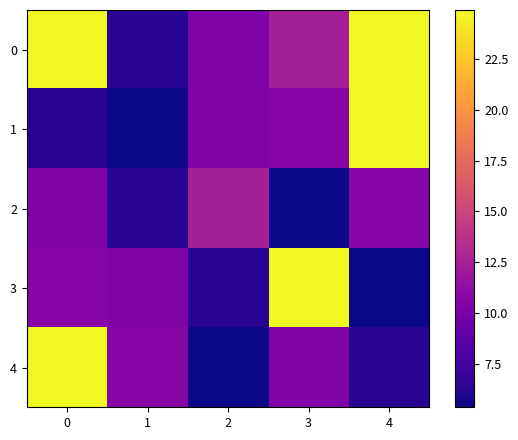

How many distinct data groups are displayed?

5